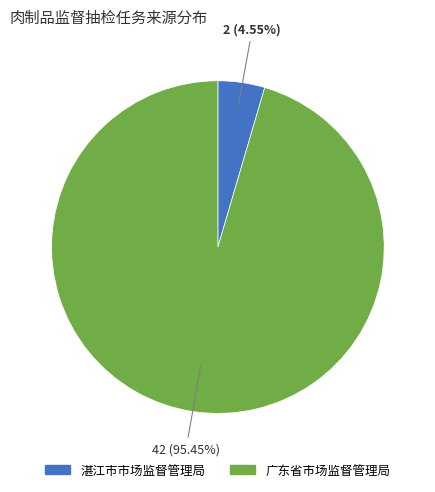

Which category has the smallest portion of the pie?

湛江市市场监督管理局